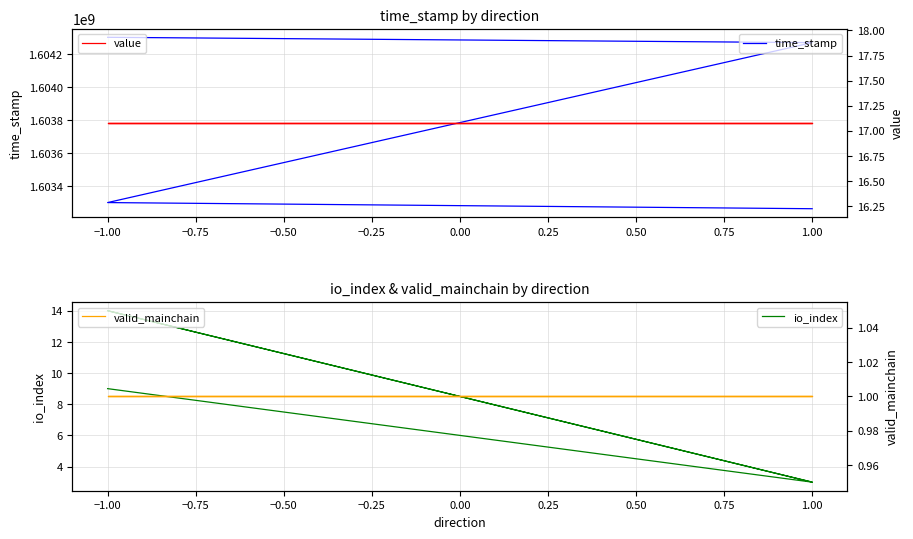

What are all the series names shown in the legend?

time_stamp, io_index, value, valid_mainchain